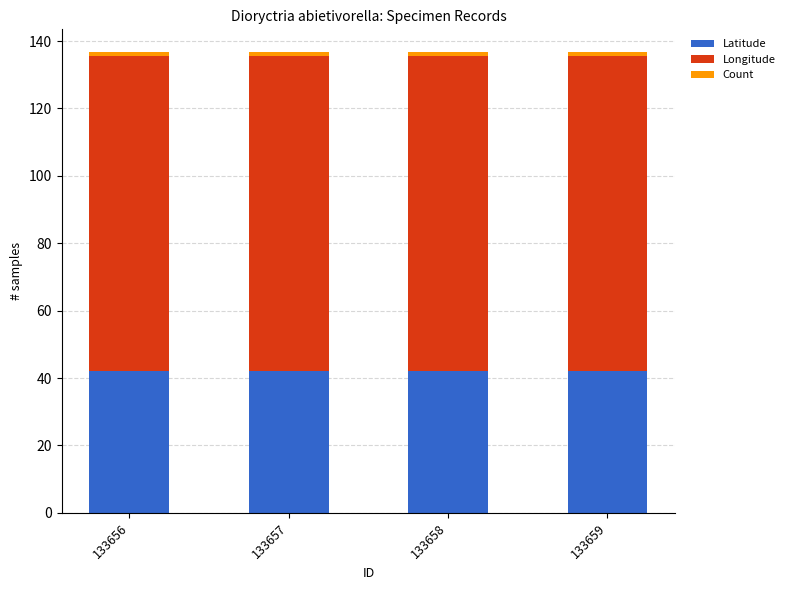

The value of Latitude at 133657 is 42.0. True or false?

True